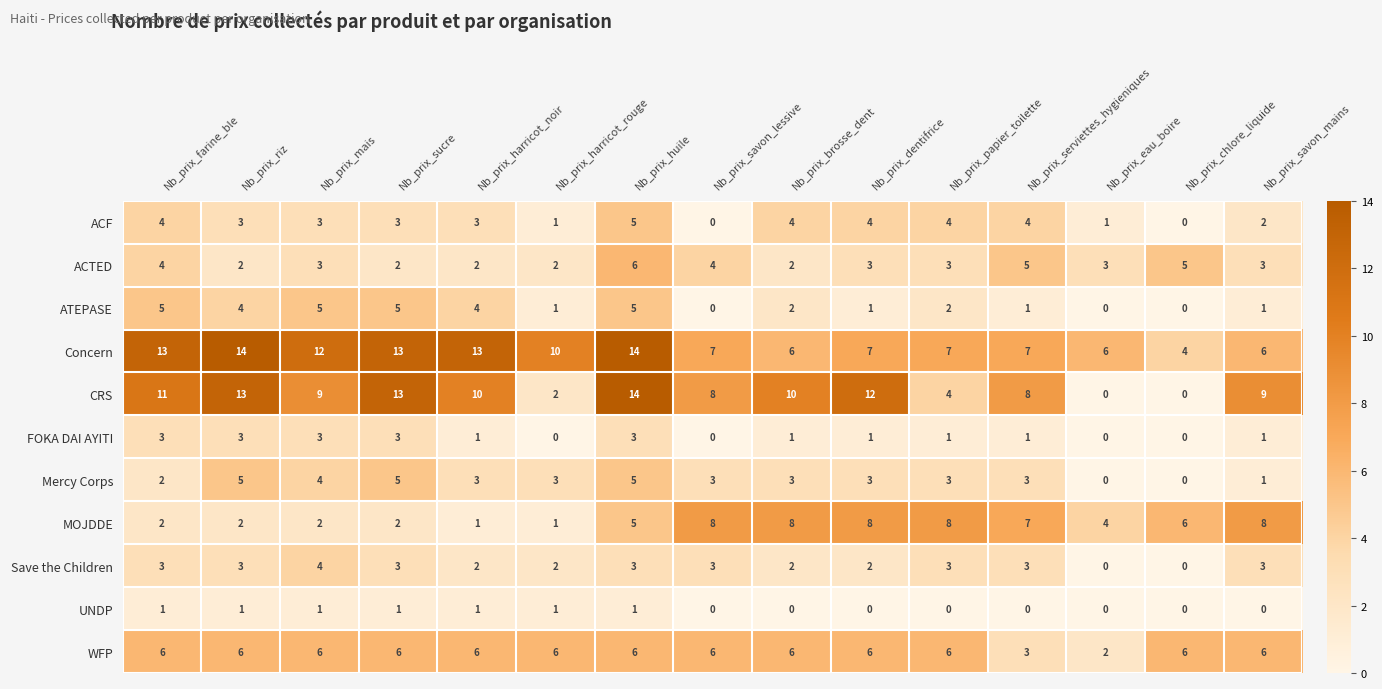

The value of ACTED at Nb_prix_huile is 6. True or false?

True